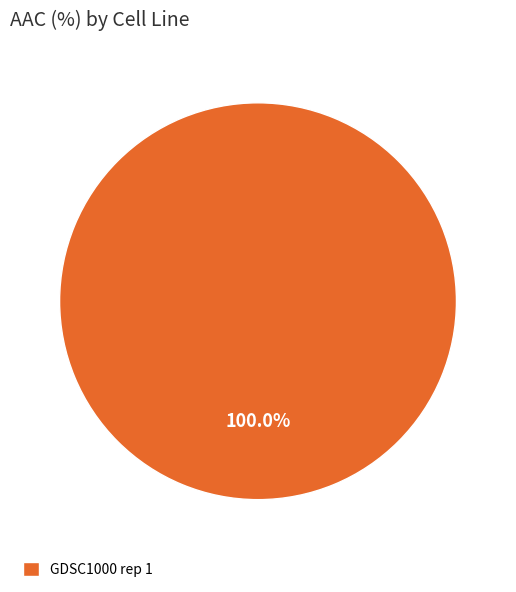

Count the number of slices in the pie.

1